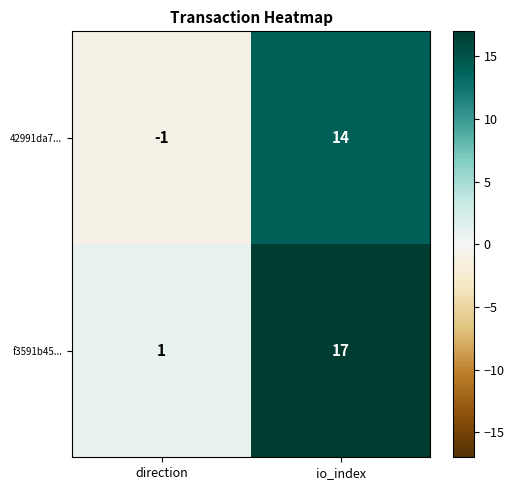

What is the difference between the 42991da7... values at io_index and direction?

15